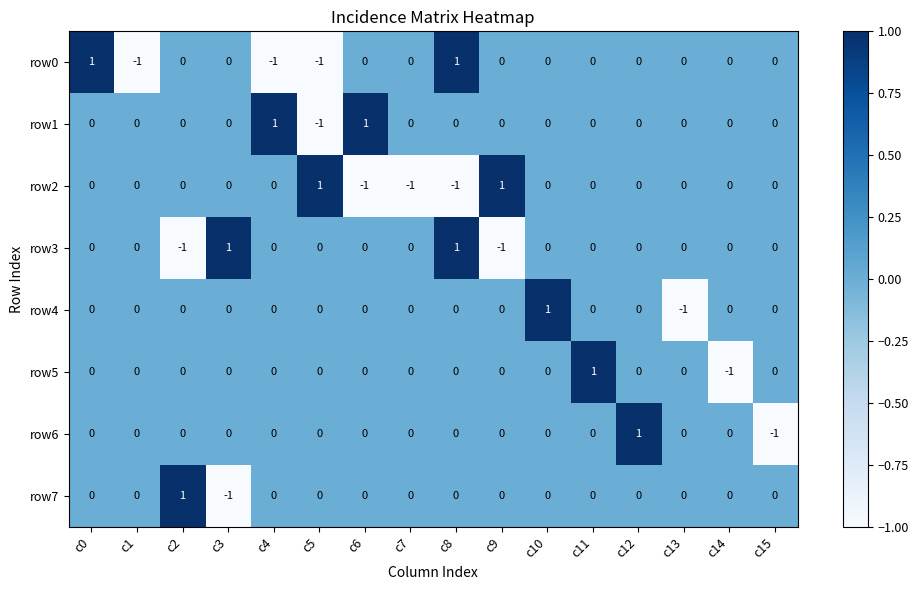

How many data points in row6 are less than 0?

1